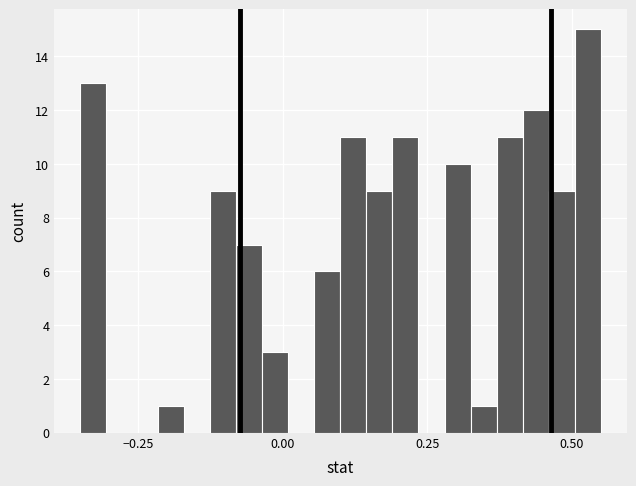

Around what value on the x-axis is the tallest bar? Give the approximate position of its centre, as read against the axis.

0.55